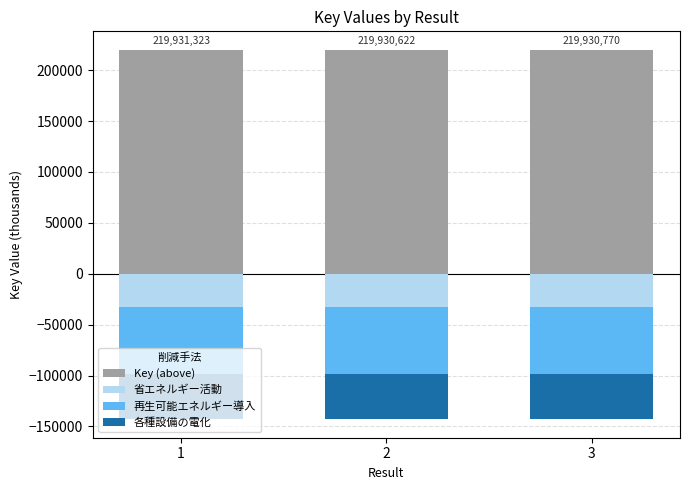

Which series changed the most between 2 and 3?

Key (above)